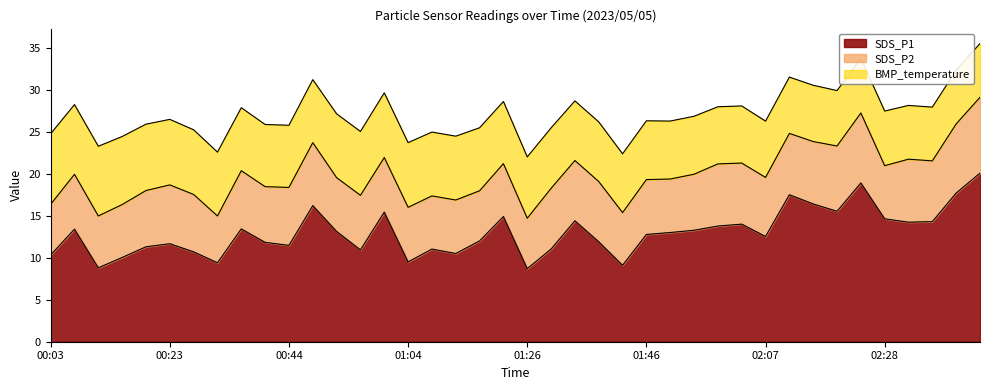

Which series has the largest range (max minus min)?

SDS_P1